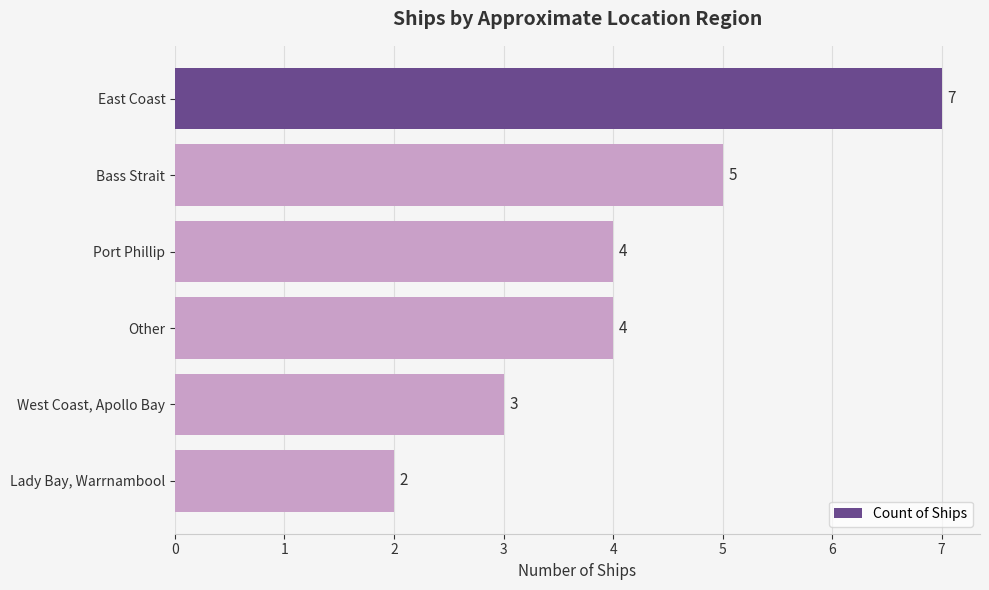

Are the bars grouped side by side (vs. stacked)?

No